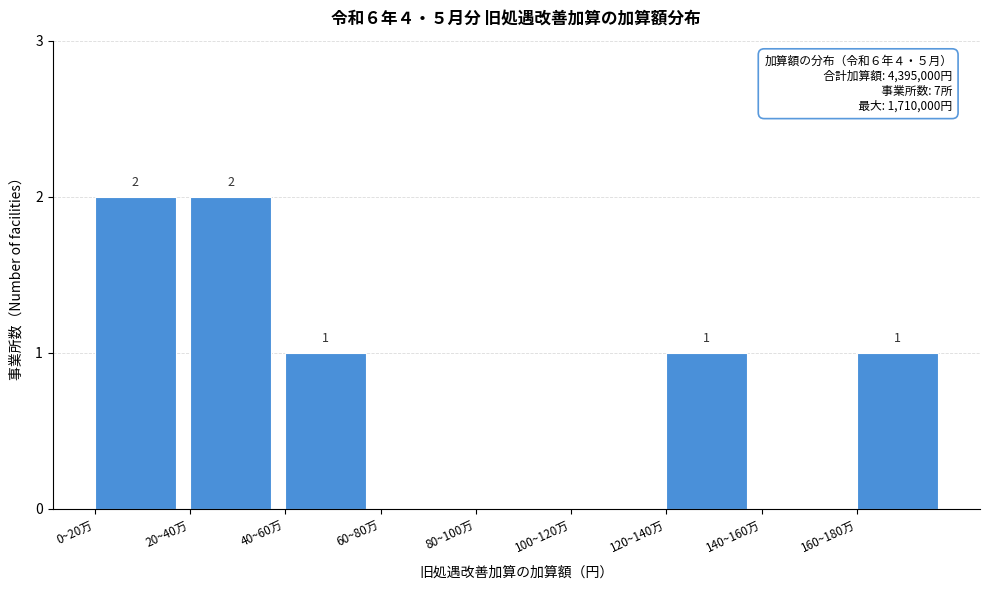

The value at 80~100万 is -1. True or false?

False